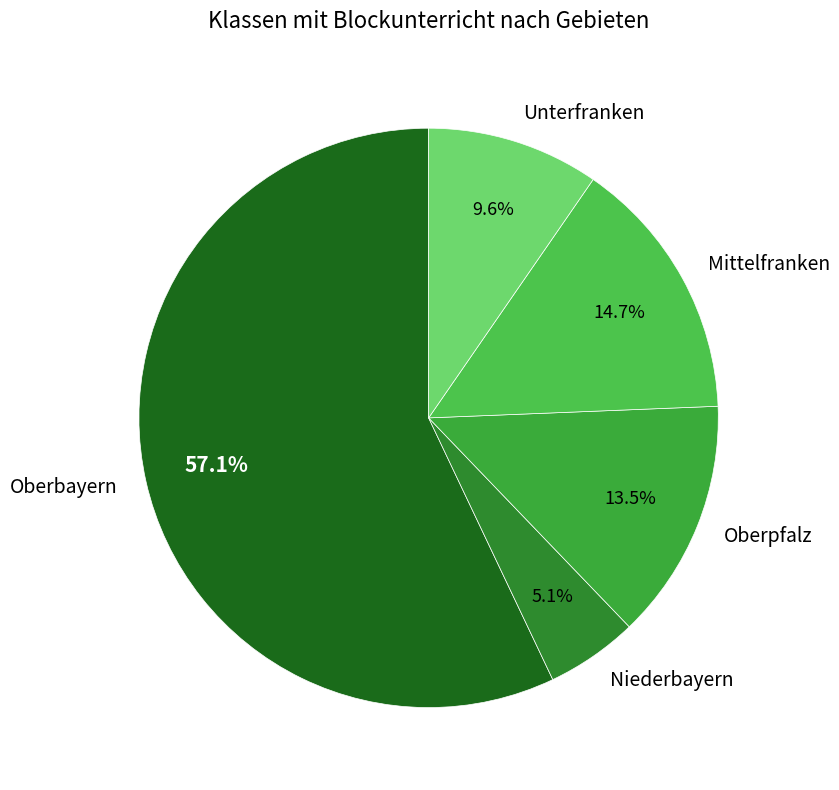

How many segments does this pie chart have?

5